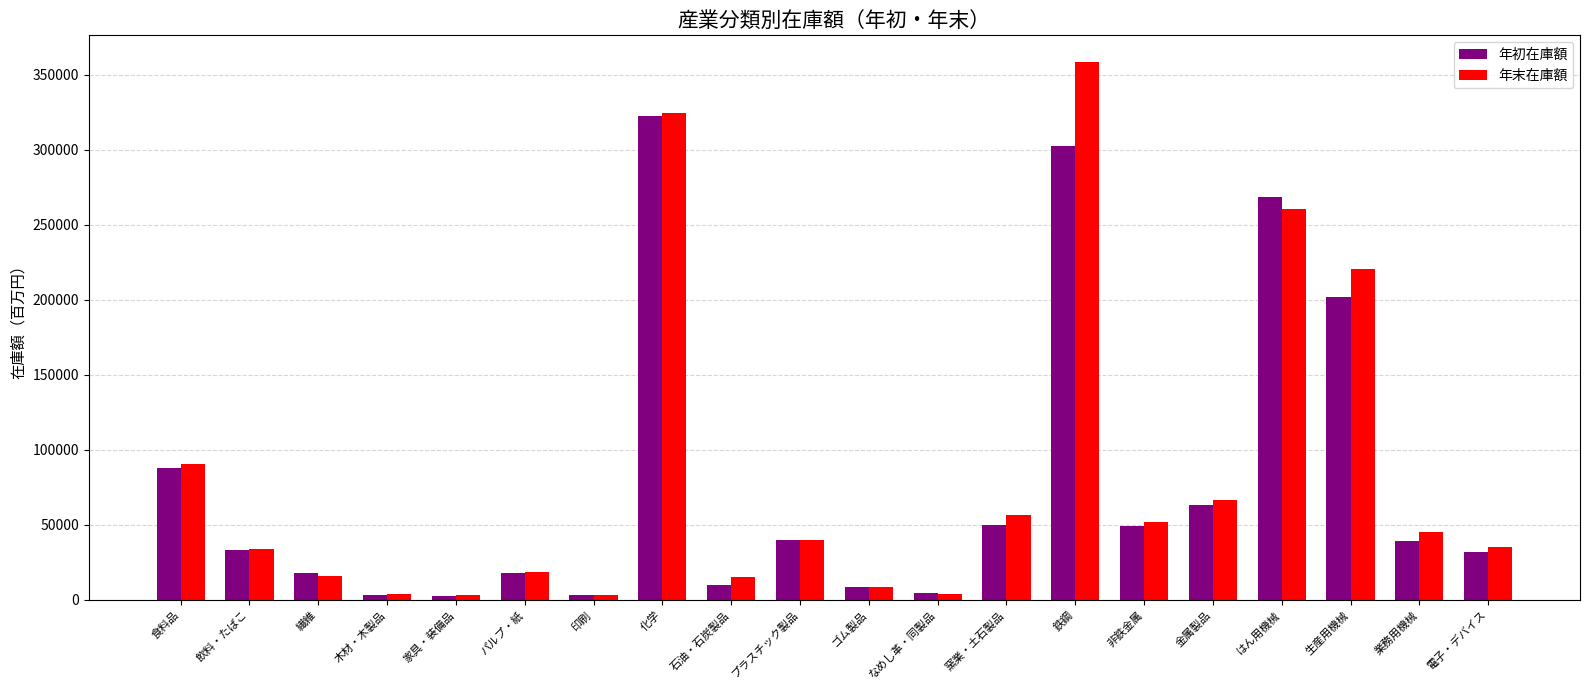

What is the label of the 3rd bar from the left?

繊維